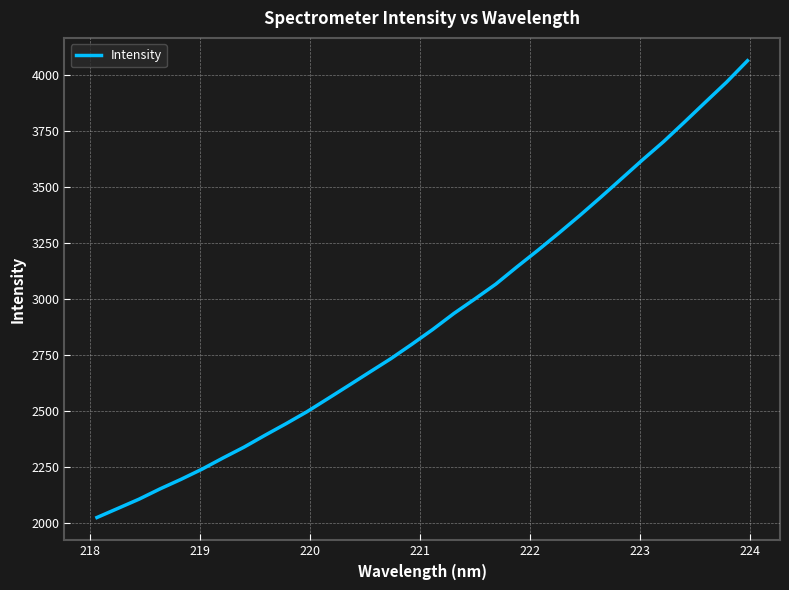

Does the chart display data point markers on the line(s)?

No